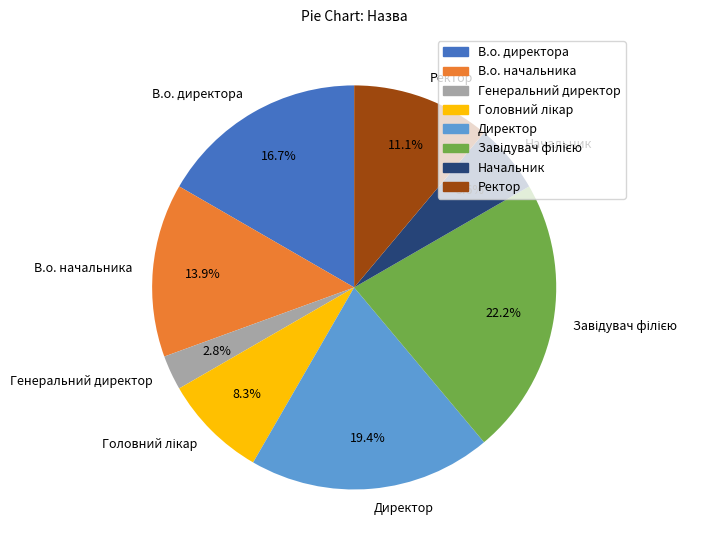

Which slice is the smallest?

Генеральний директор